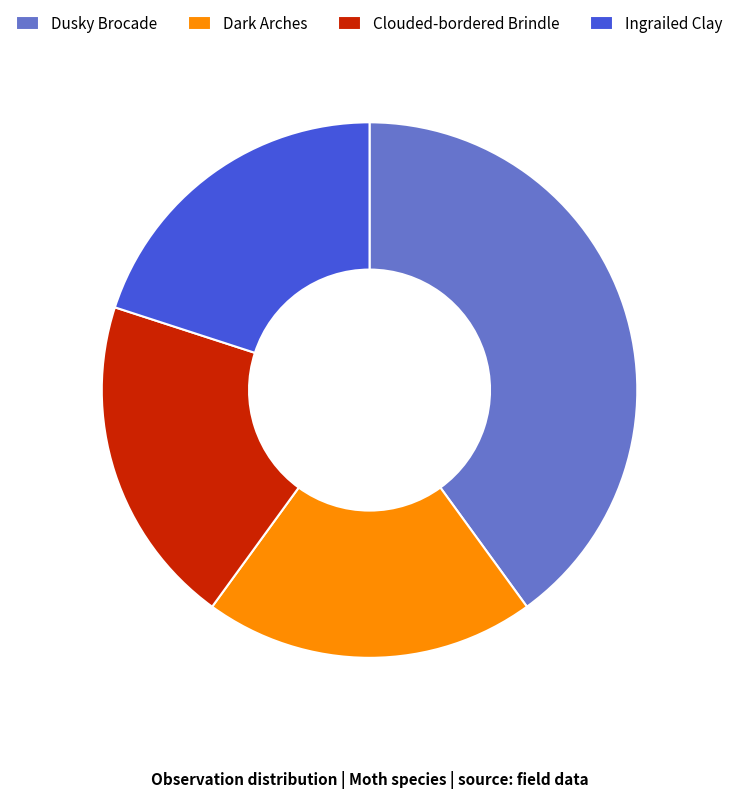

Is Dark Arches the majority of the pie?

No